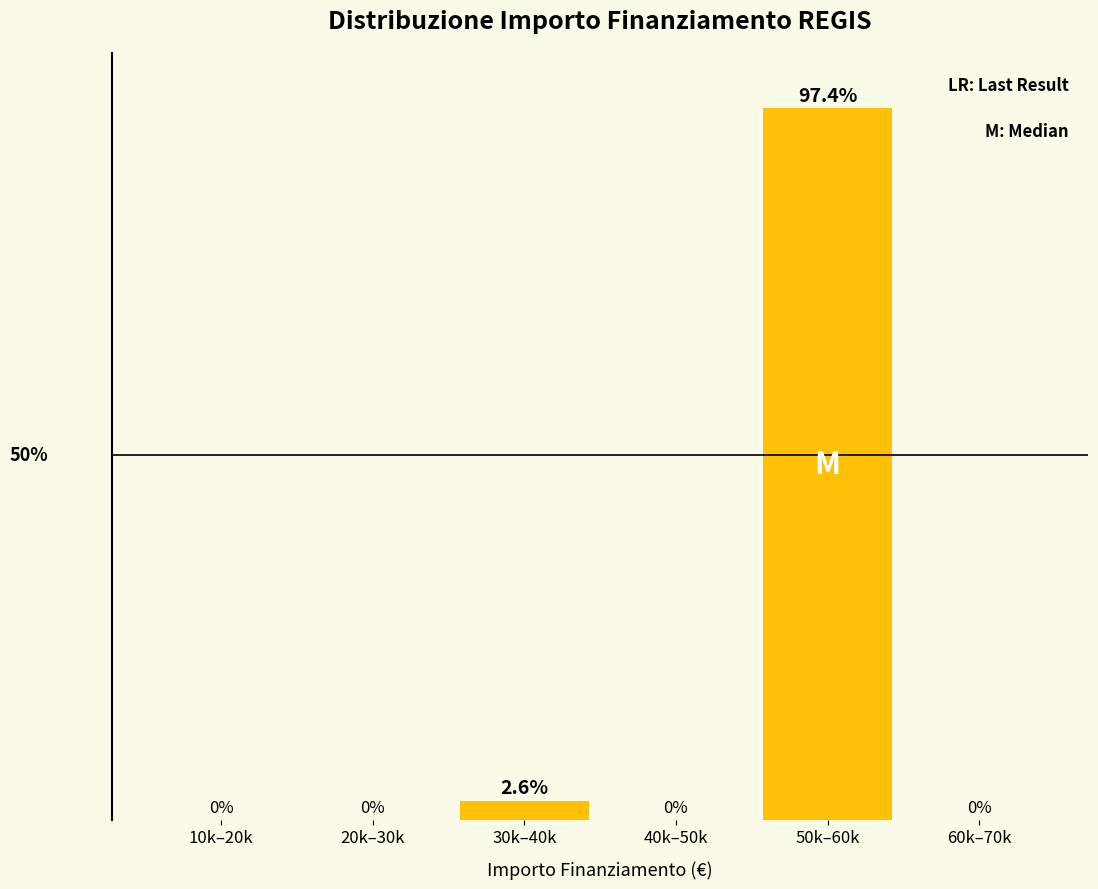

Between 50k–60k and 30k–40k, which is larger?

50k–60k